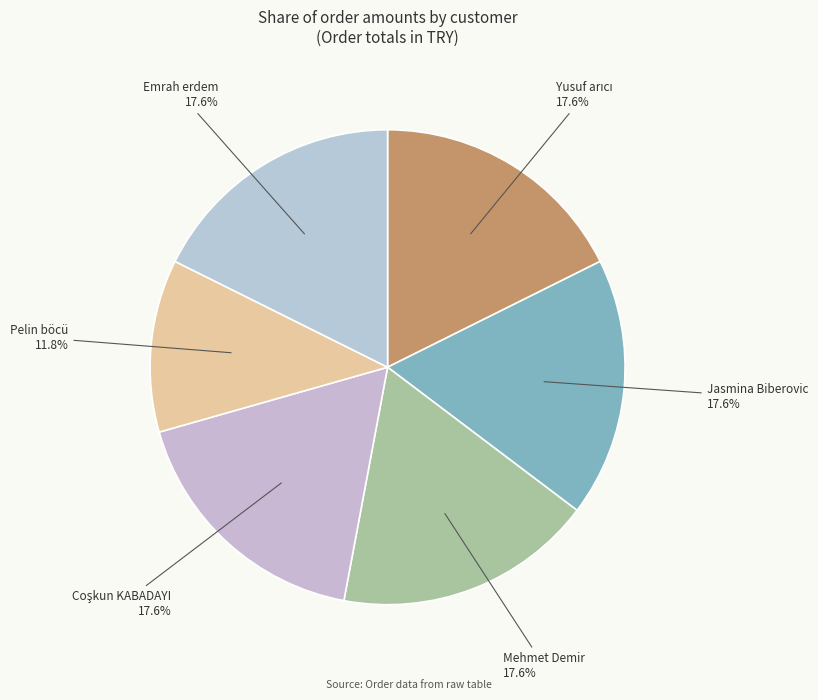

Approximately how many times larger is the value at Emrah erdem compared to Pelin böcü?

1.5